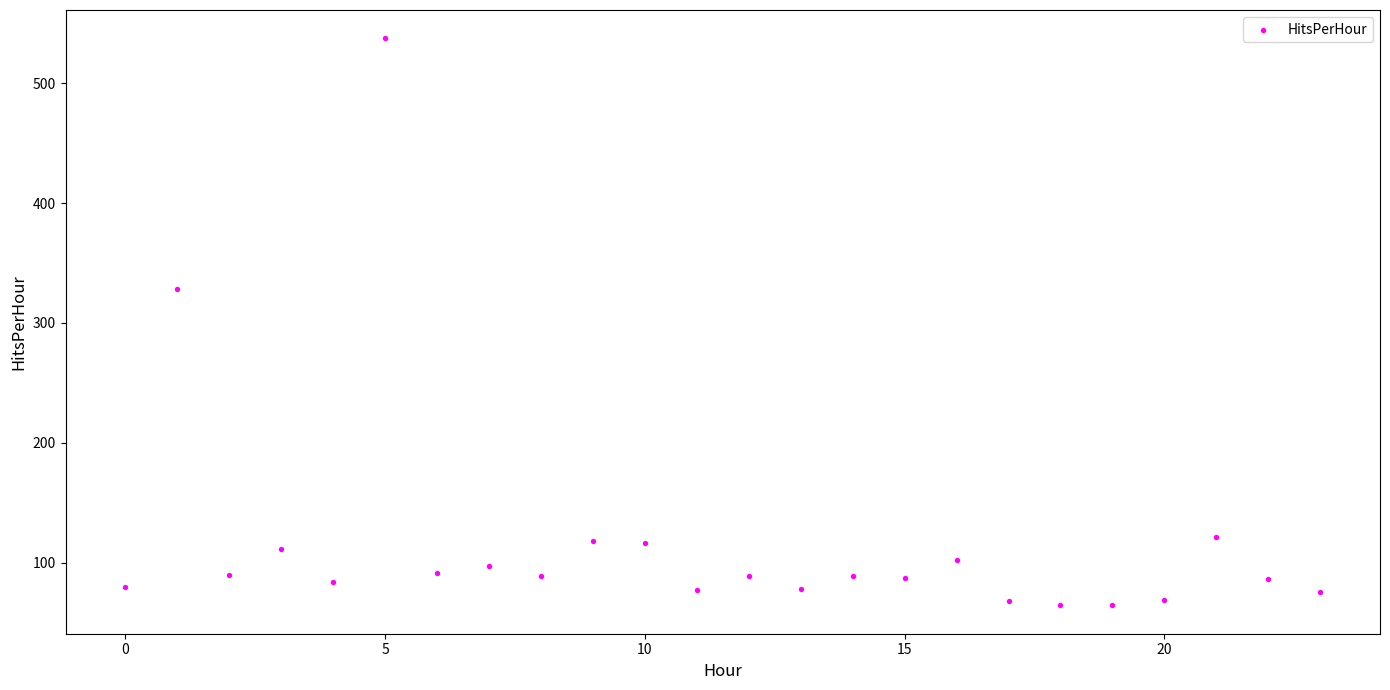

What Y value in the scatter plot is closest to 300?

328.0